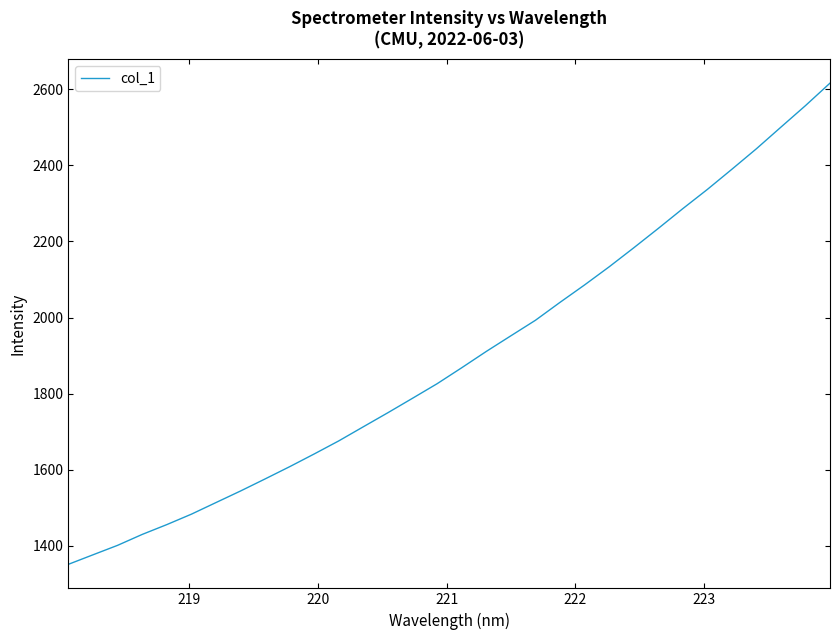

What is the minimum value shown in the chart?

1351.8